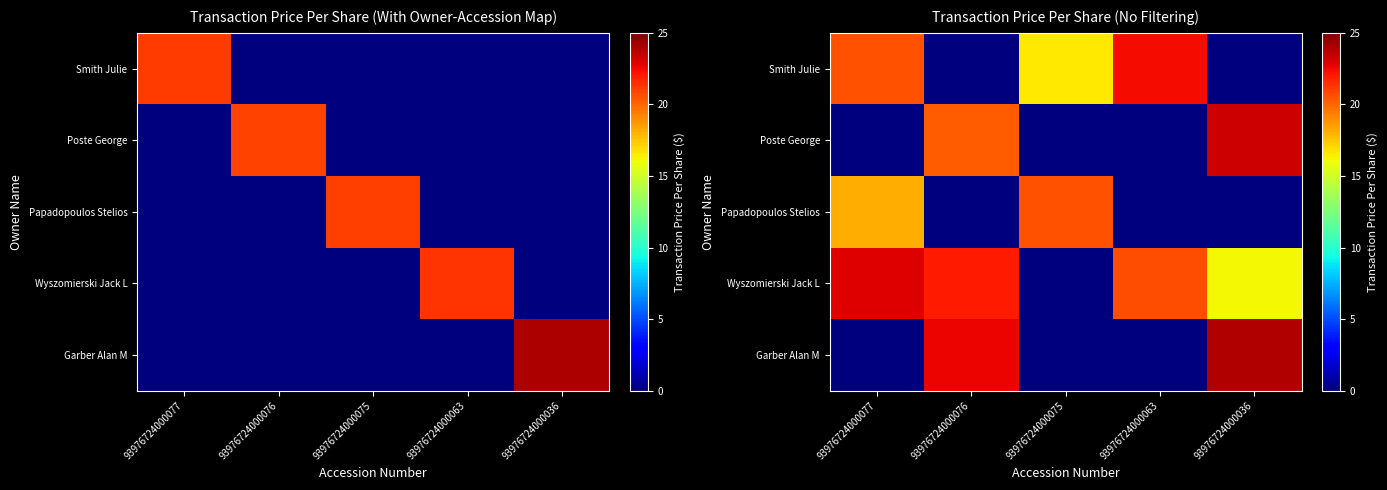

Rank the categories by Smith Julie value from lowest to highest.

93976724000076, 93976724000036, 93976724000075, 93976724000077, 93976724000063